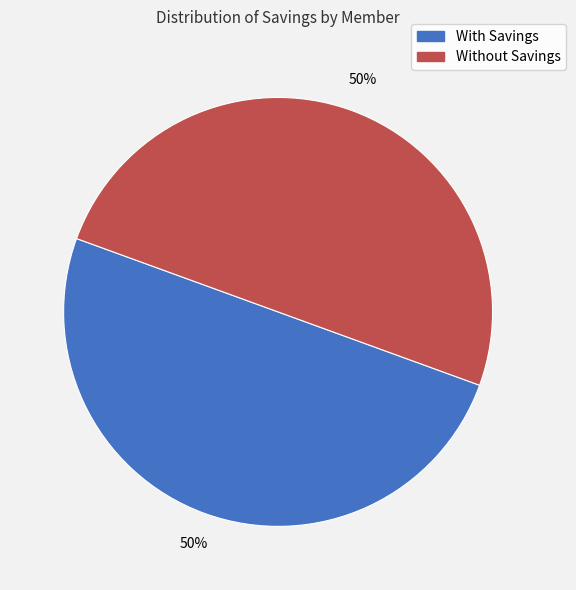

To the nearest percent, what is the average slice percentage?

50%